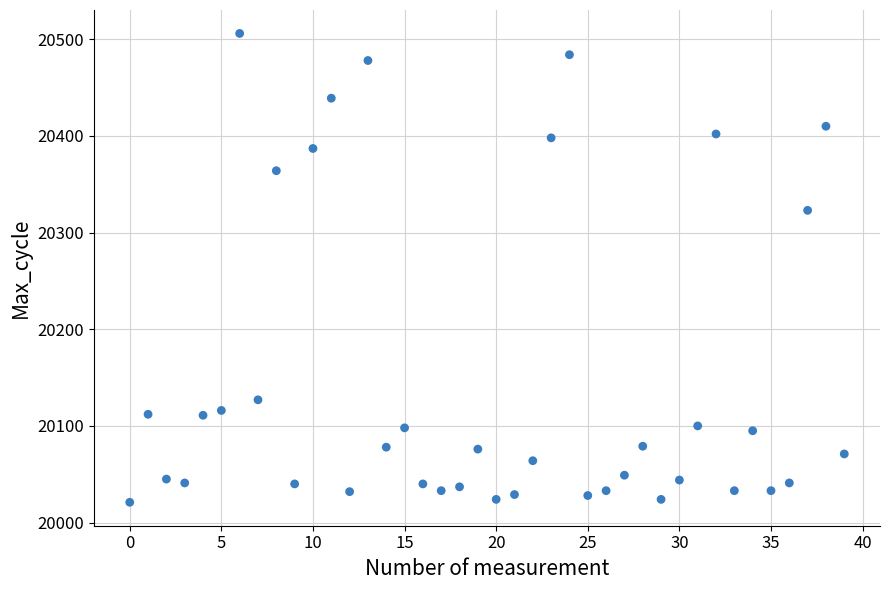

What is the range of Y values (max minus min)?

485